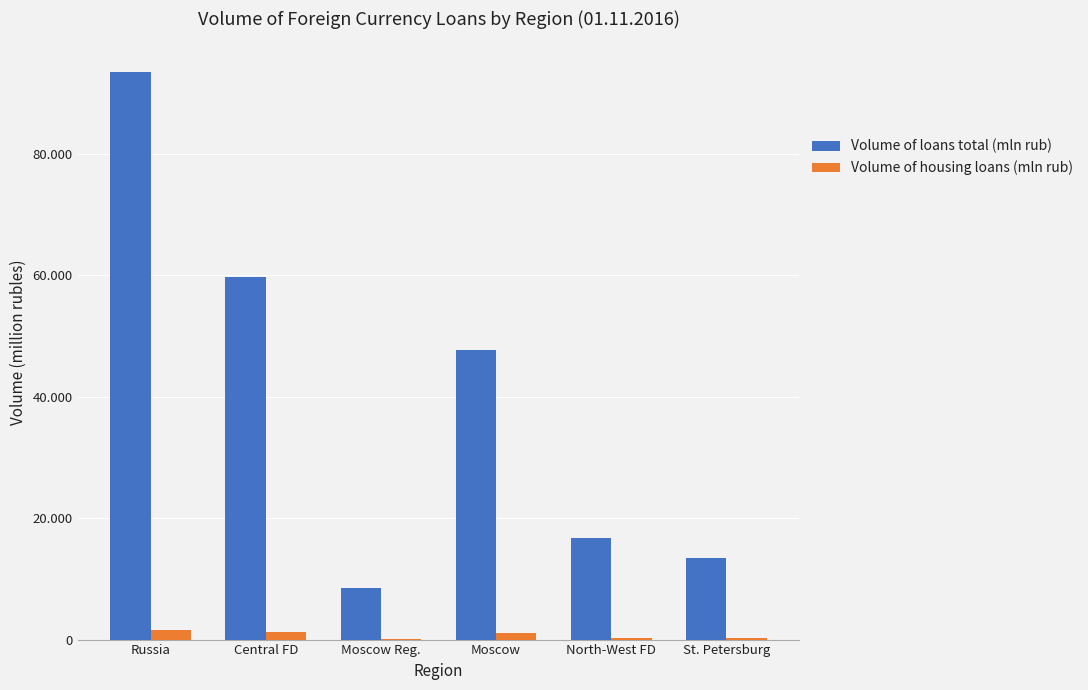

List the labels in order of Volume of loans total (mln rub) value, smallest first.

Moscow Reg., St. Petersburg, North-West FD, Moscow, Central FD, Russia